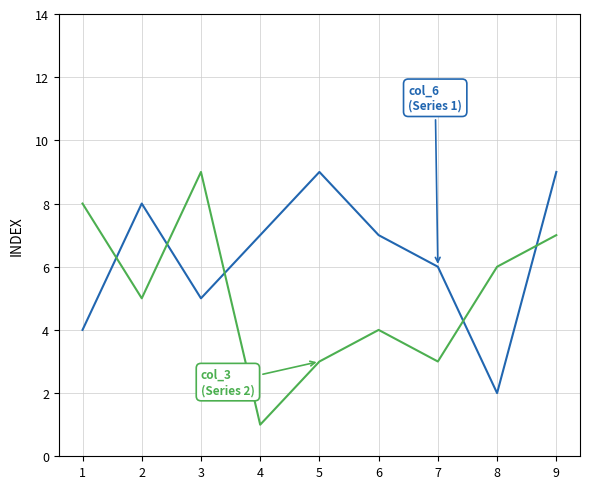

What is the maximum value shown in the chart?

9